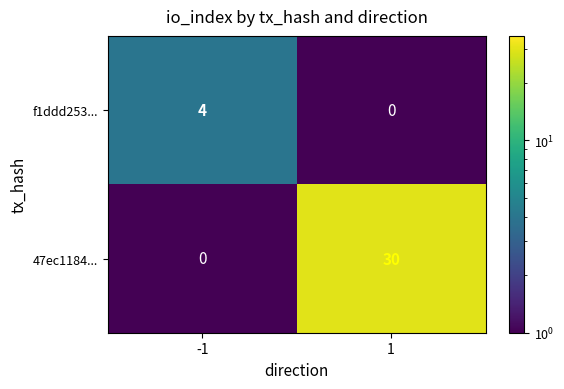

What is the sum of all f1ddd253... values?

4